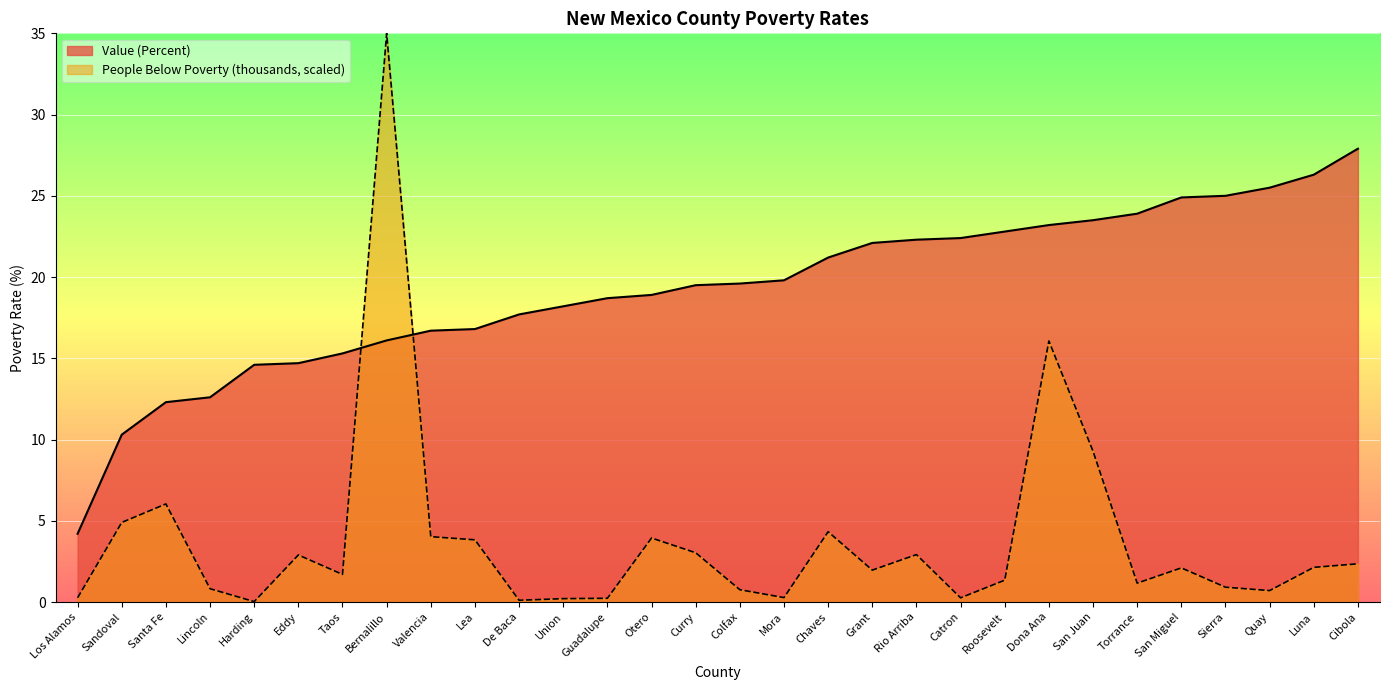

At Roosevelt, list the series in order from smallest to largest.

People Below Poverty (thousands, scaled), Value (Percent)